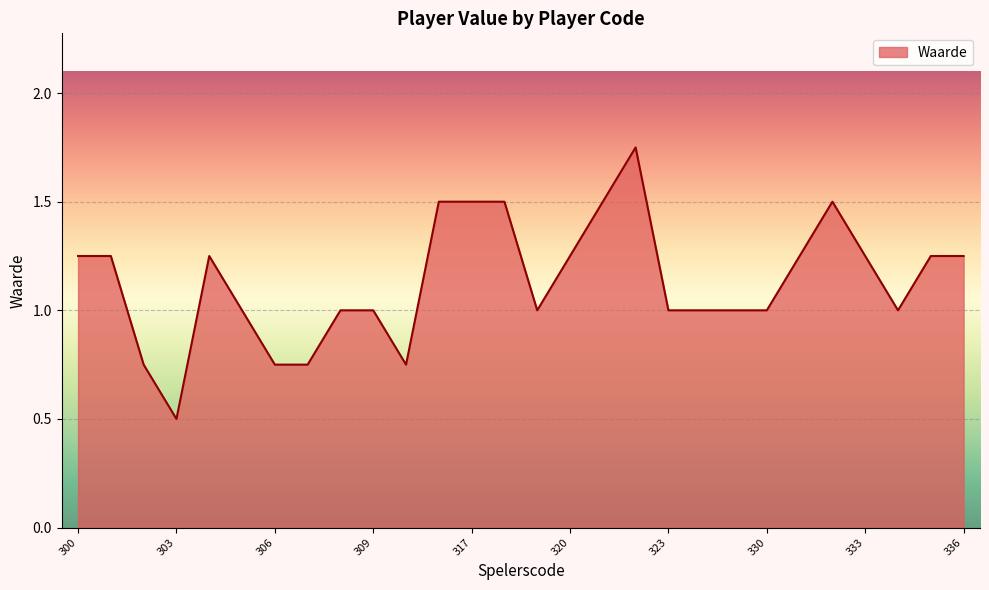

What is the minimum value shown in the chart?

0.5